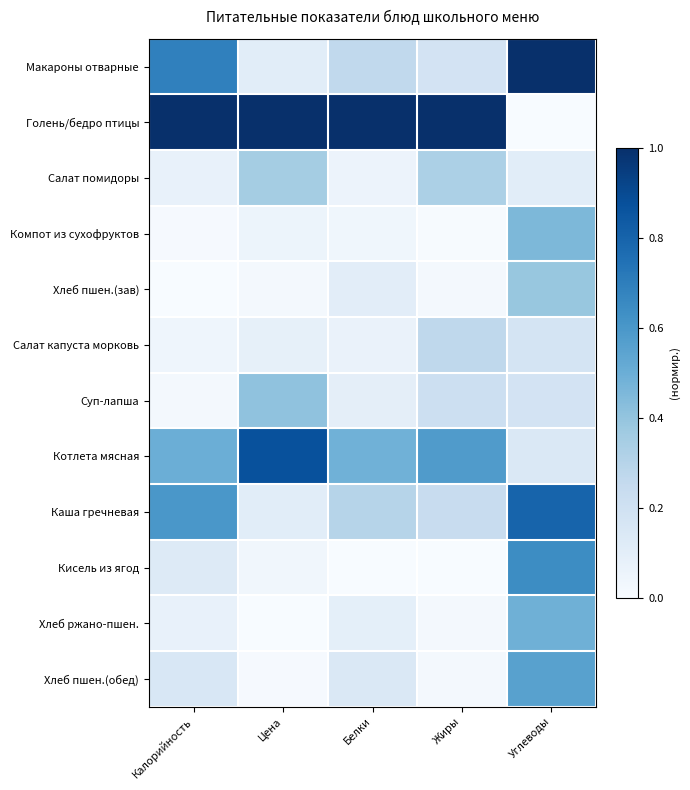

Between Белки and Углеводы, which series saw the biggest shift?

Голень/бедро птицы